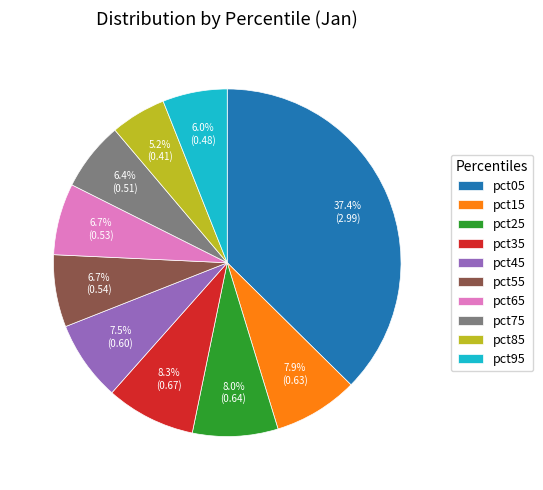

Which category has the smallest portion of the pie?

pct85